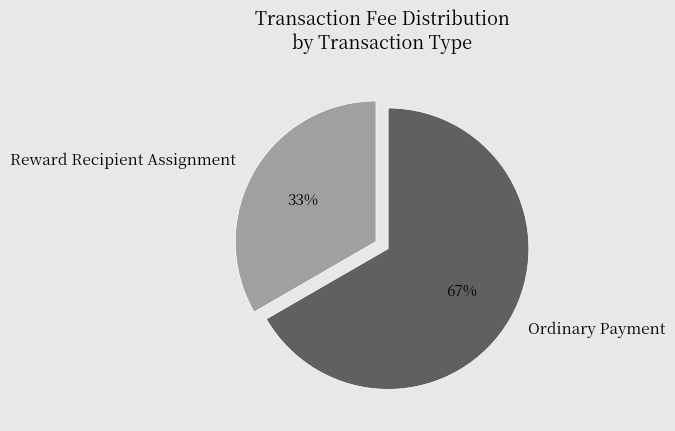

Count the number of slices in the pie.

2